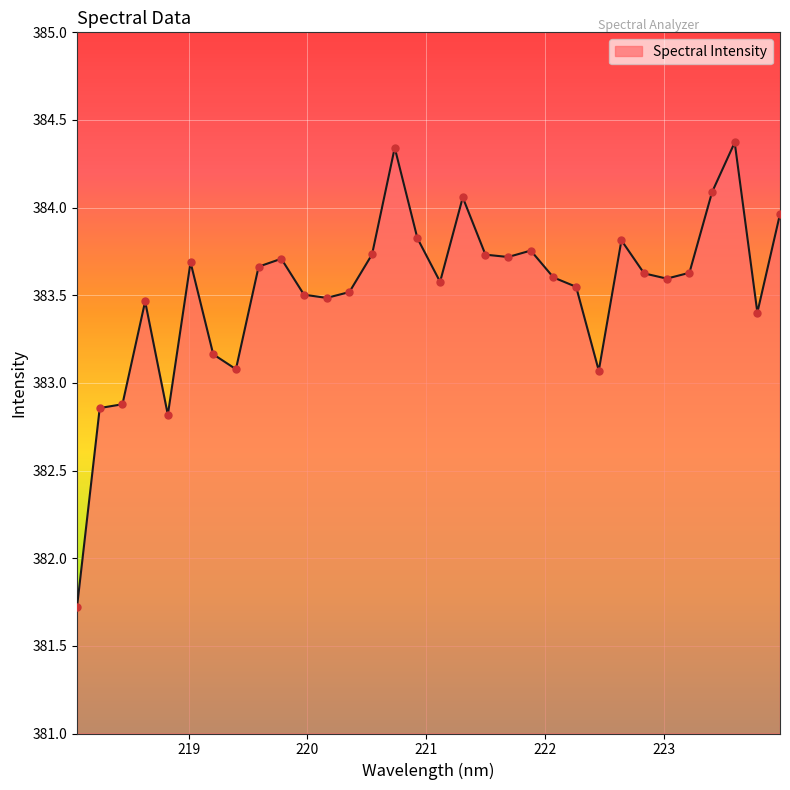

What is the maximum value shown in the chart?

384.4